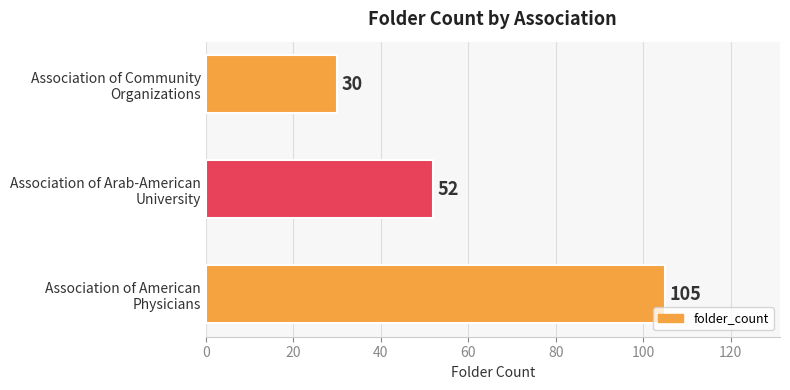

Count the values in the range 30 to 105.

3